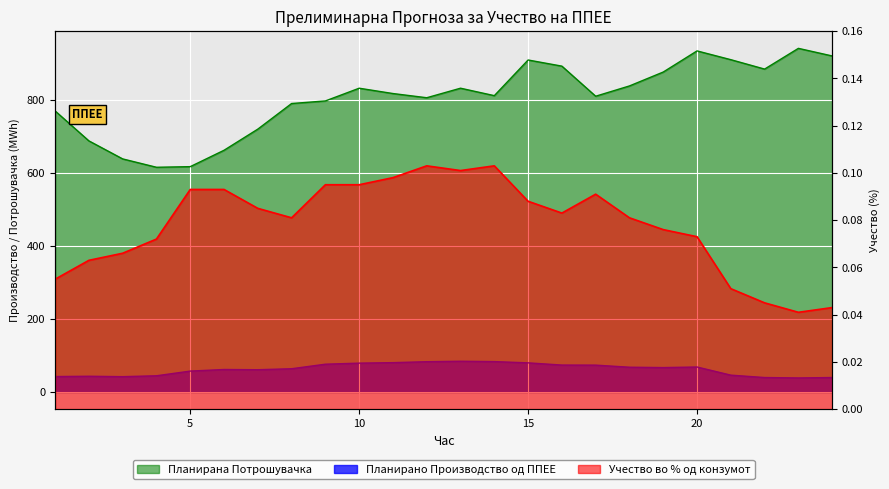

Is the value of Планирана Потрошувачка at 14 greater than the value of Учество во % од конзумот at 7?

Yes